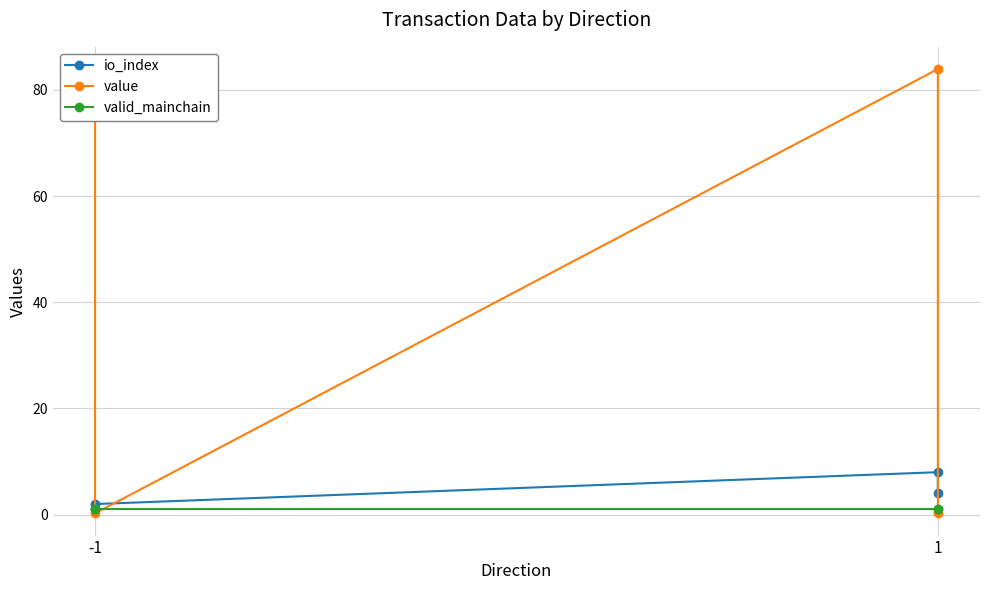

What is the average value of the io_index series?

3.8